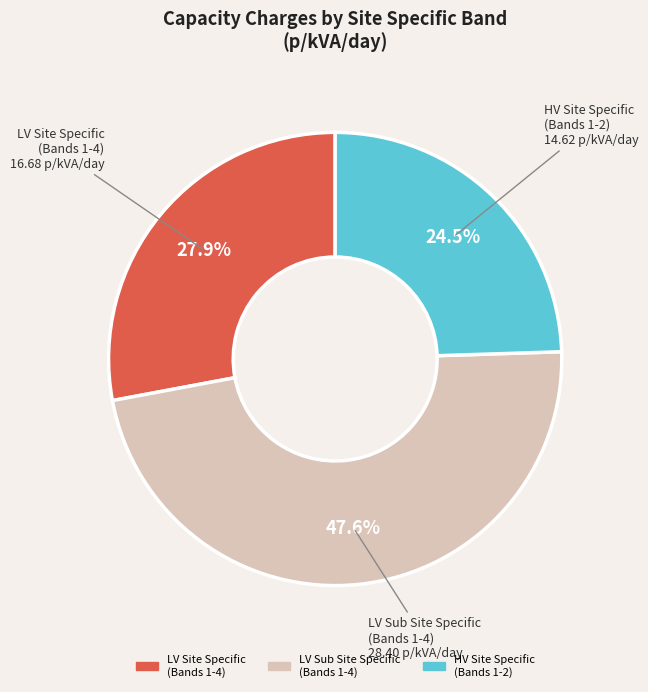

Does any single category account for the majority?

No